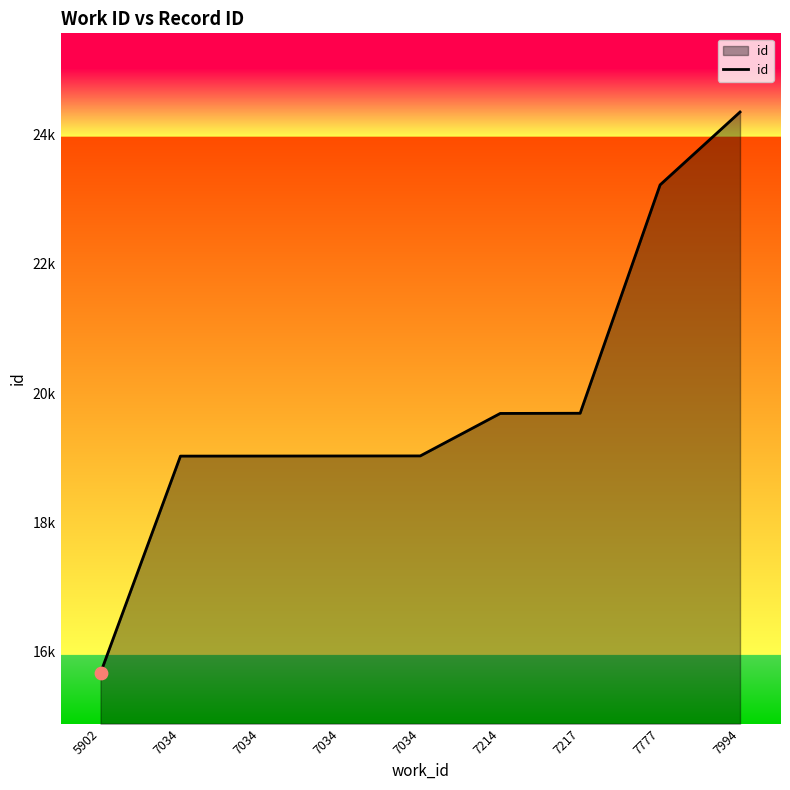

Does the chart have visible grid lines?

No